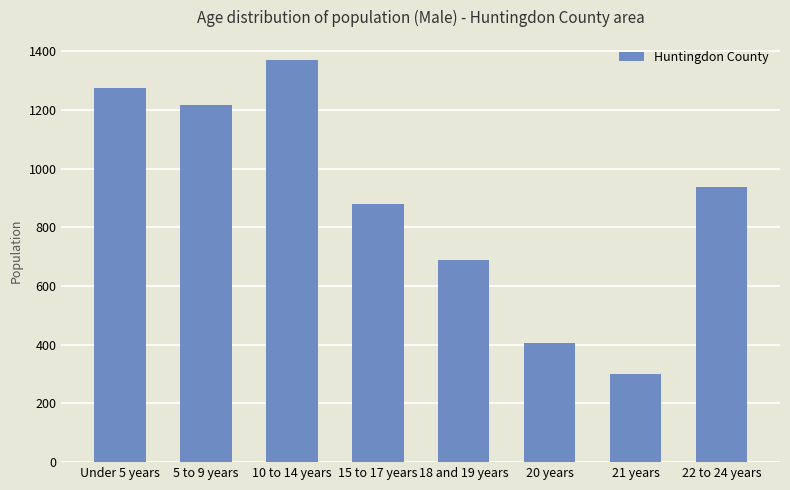

What is the label of the 3rd bar from the right?

20 years